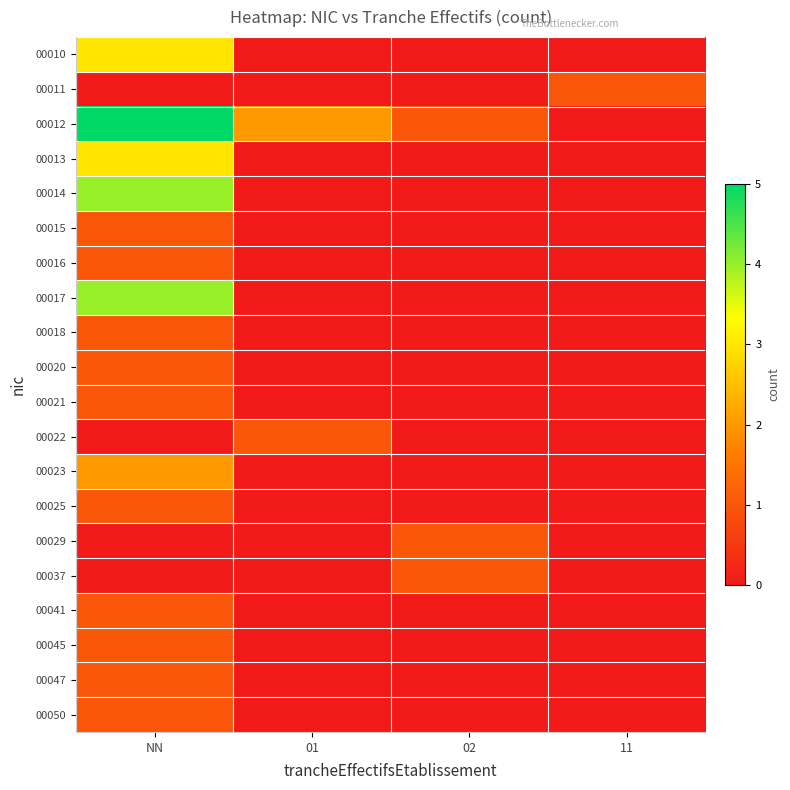

What is the greatest value displayed?

5